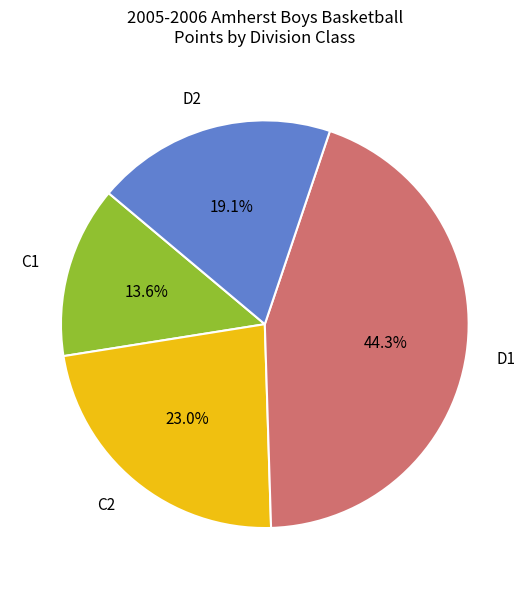

What percentage is NOT represented by C1?

86.4%